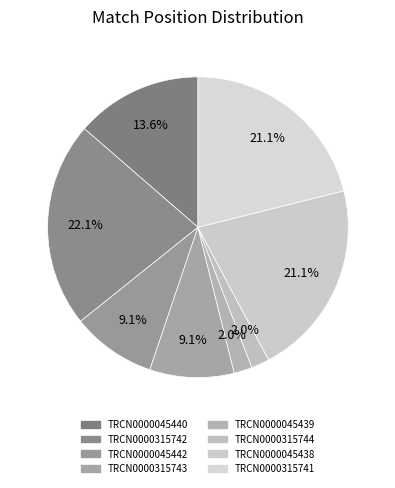

How many segments does this pie chart have?

8